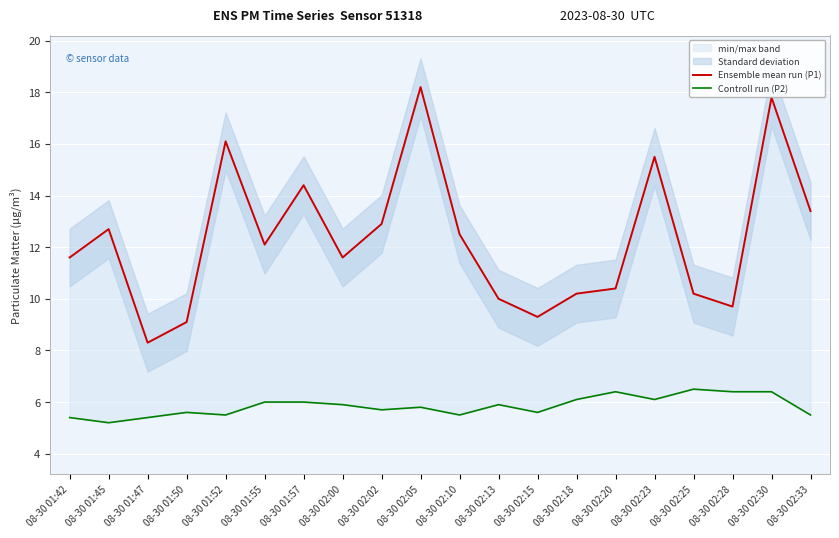

What is the difference between the maximum and second lowest values in the Ensemble mean run (P1) series?

9.1